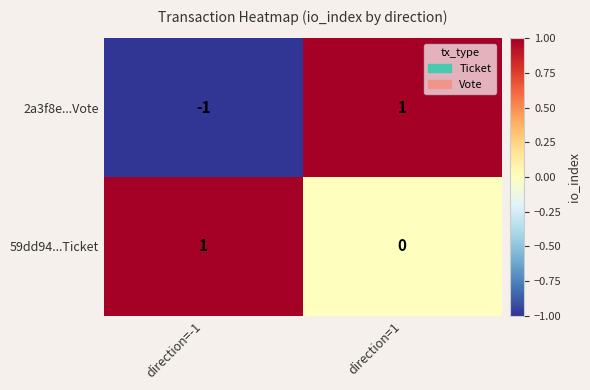

True or false: 2a3f8e...Vote has a value of 1 at direction=1.

True